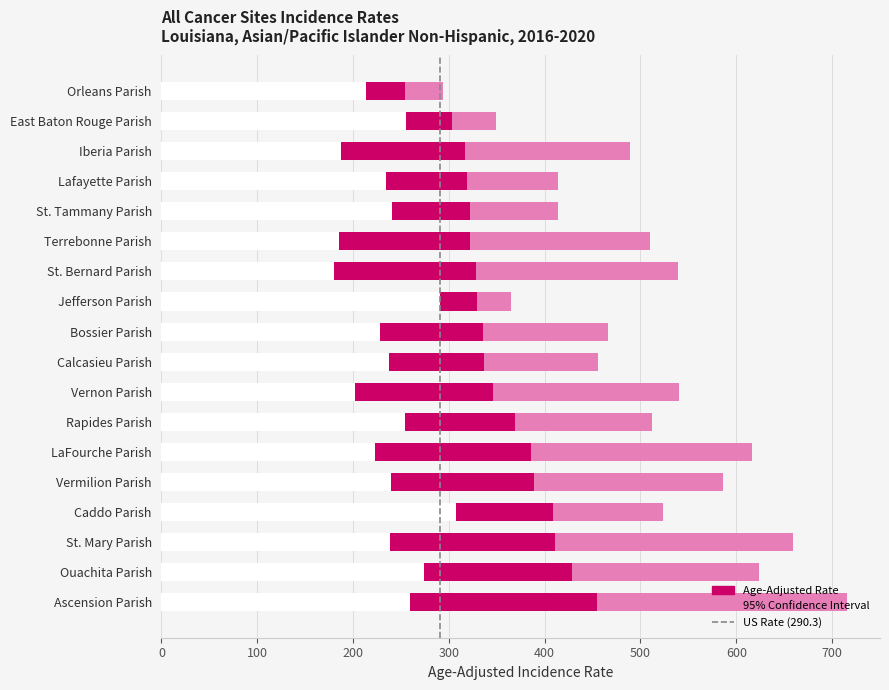

What is the spread (max minus min) of values at Caddo Parish?

20.4